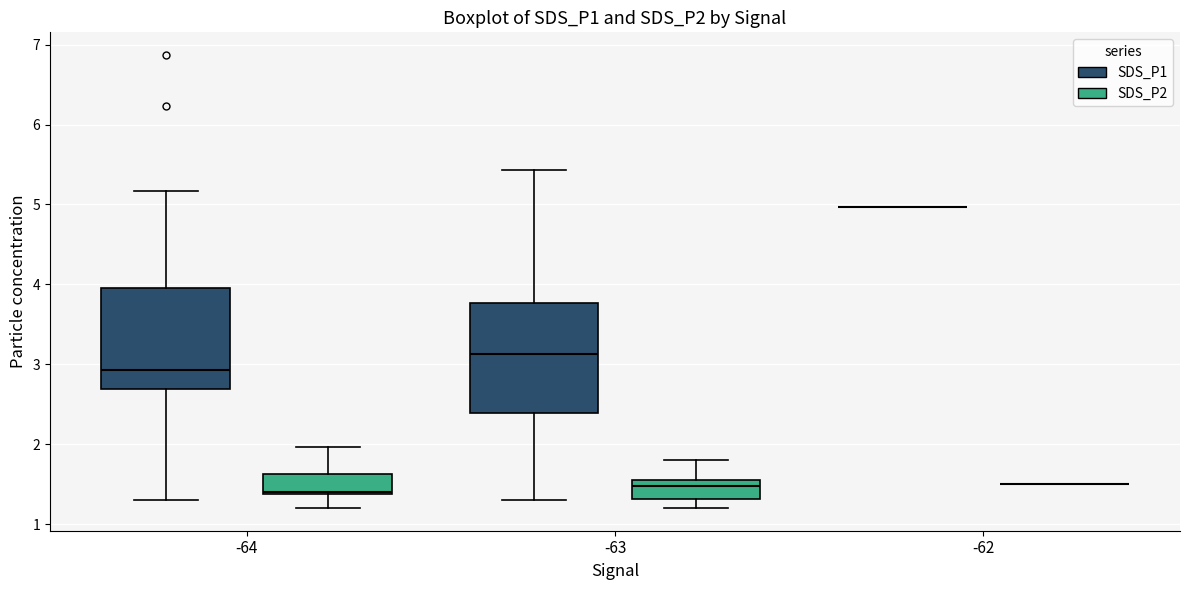

Which box is the tallest, from its lower edge to its upper edge?

-63 (SDS_P1)